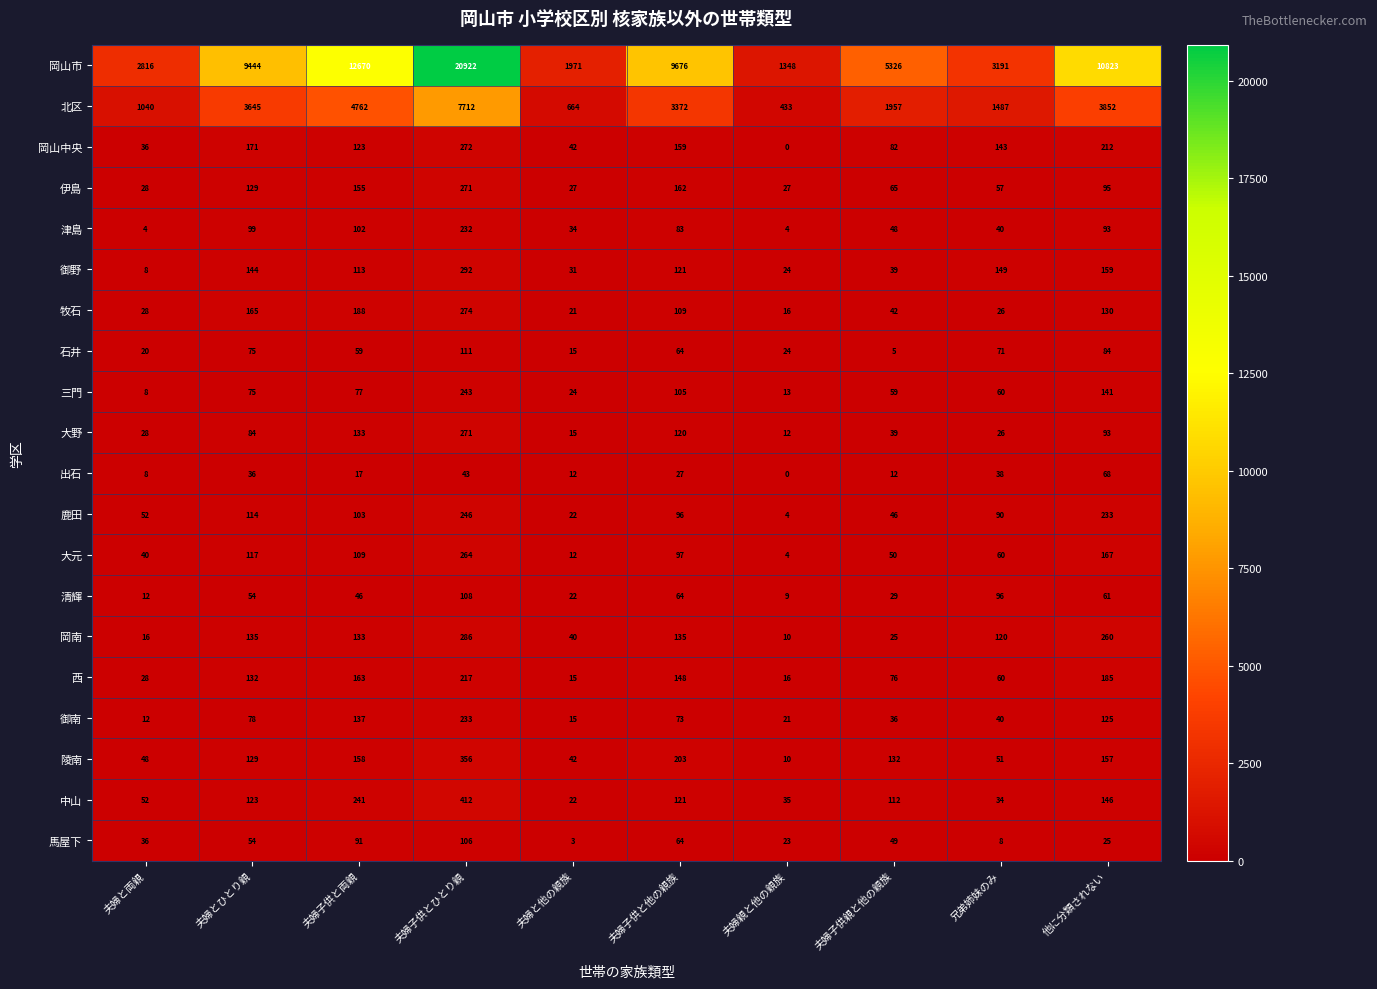

What is the sum of all 御野 values?

1080